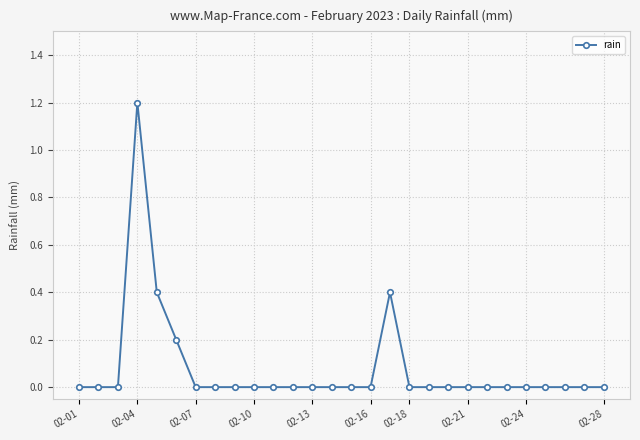

True or false: the data has more than 0 interior local peaks.

True